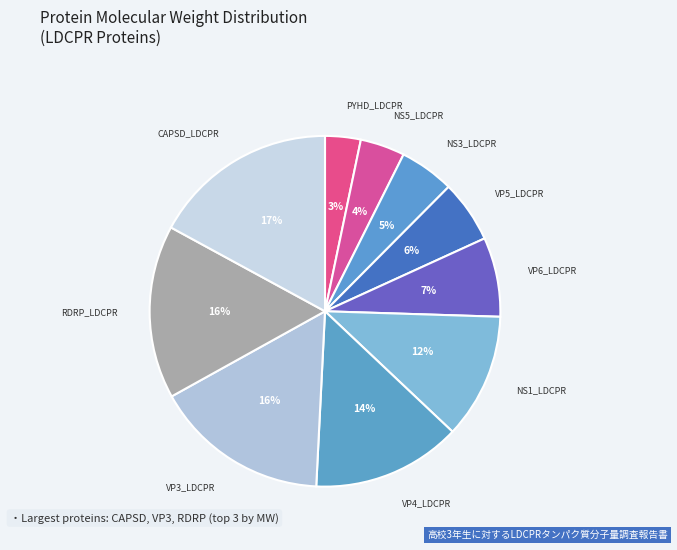

Which has a higher value, NS5_LDCPR or CAPSD_LDCPR?

CAPSD_LDCPR